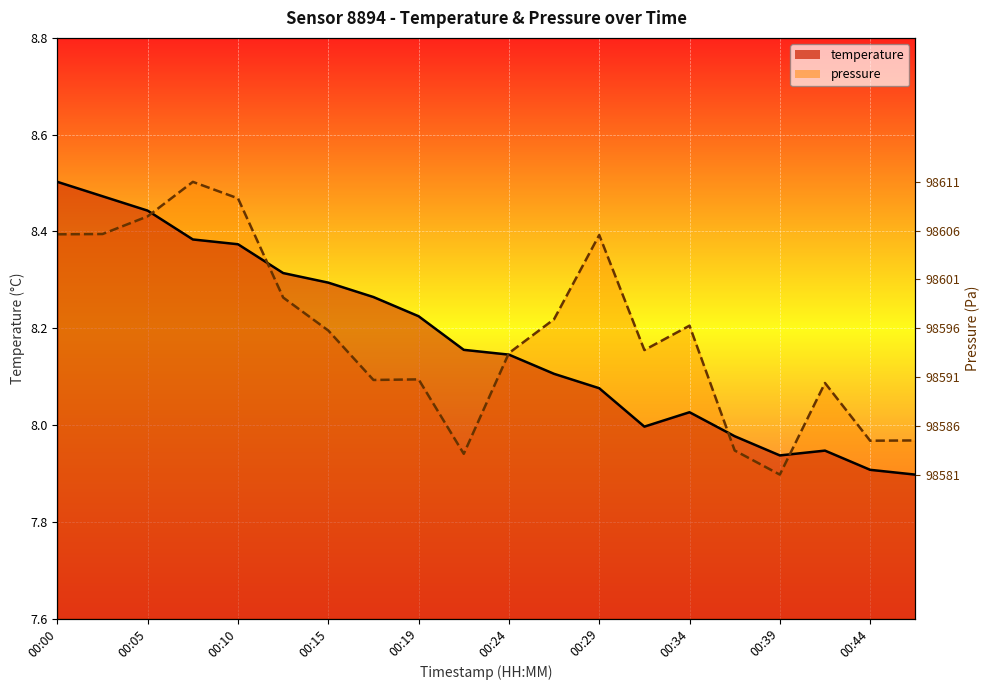

Between 00:17 and 00:02, which is larger?

00:02